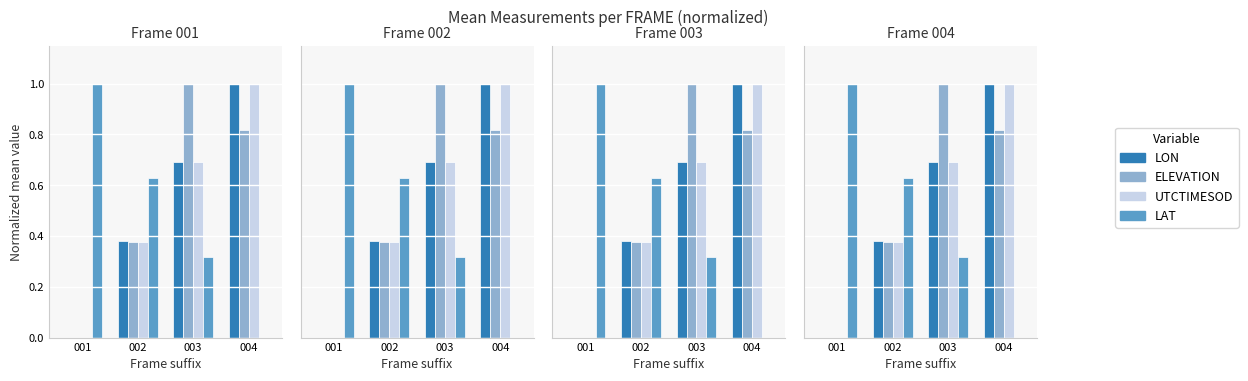

At how many categories does at least one series exceed 0?

4